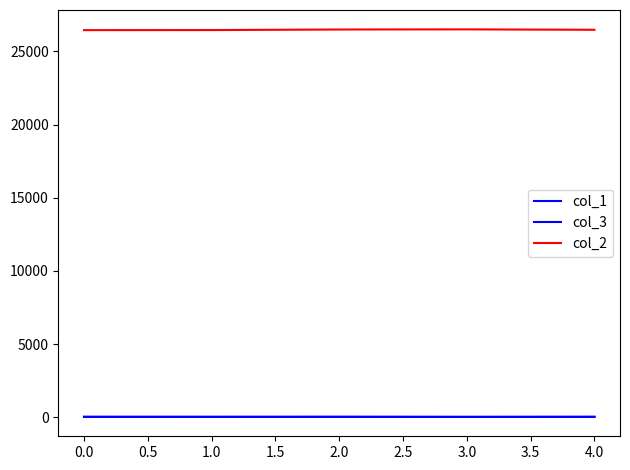

What is the greatest value displayed?

26509.3